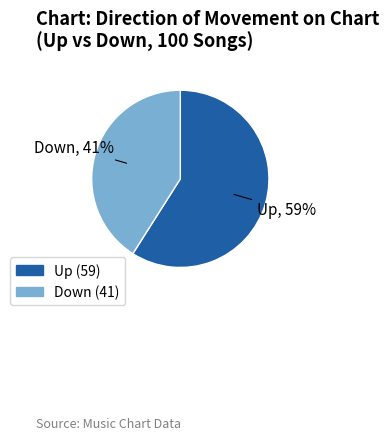

Does any single category account for the majority?

Yes